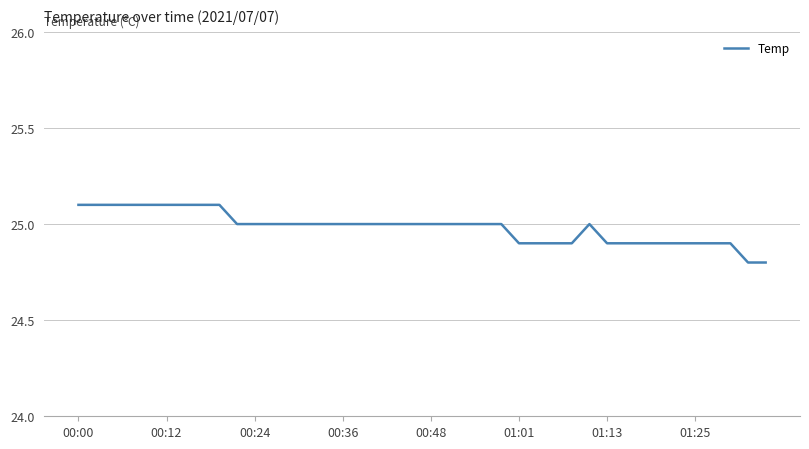

Does the chart display data point markers on the line(s)?

No